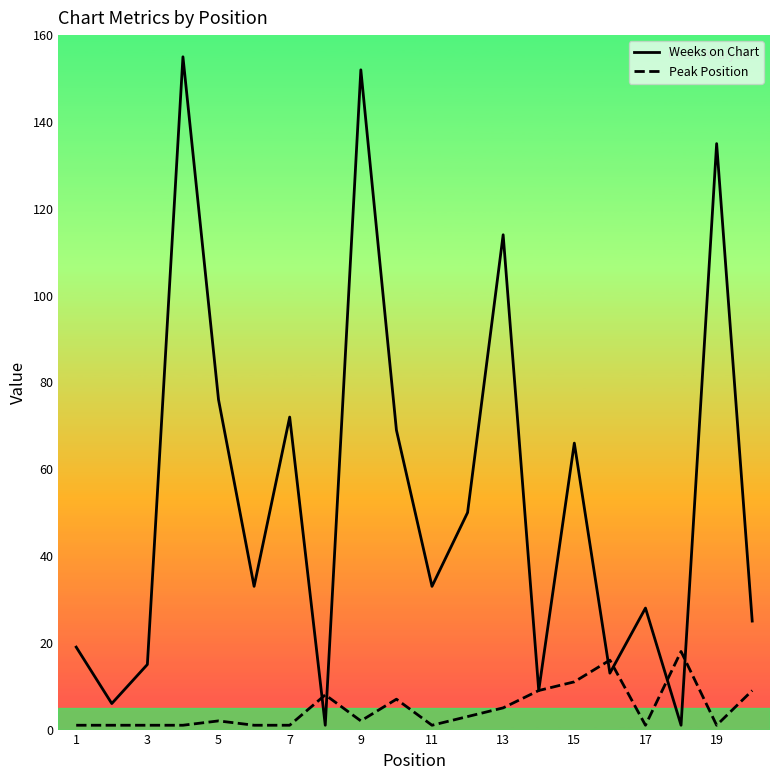

Which series has the largest total across all categories?

Weeks on Chart